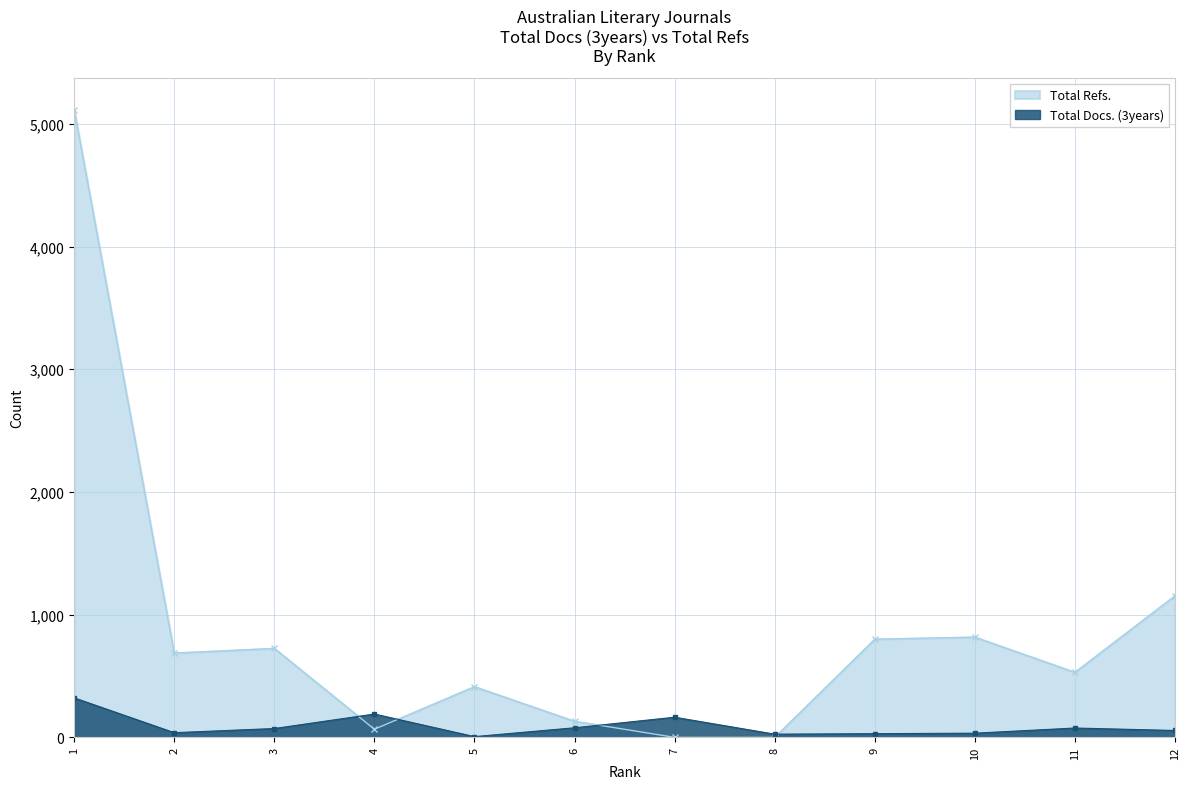

At 7, list the series in order from largest to smallest.

Total Docs. (3years), Total Refs.